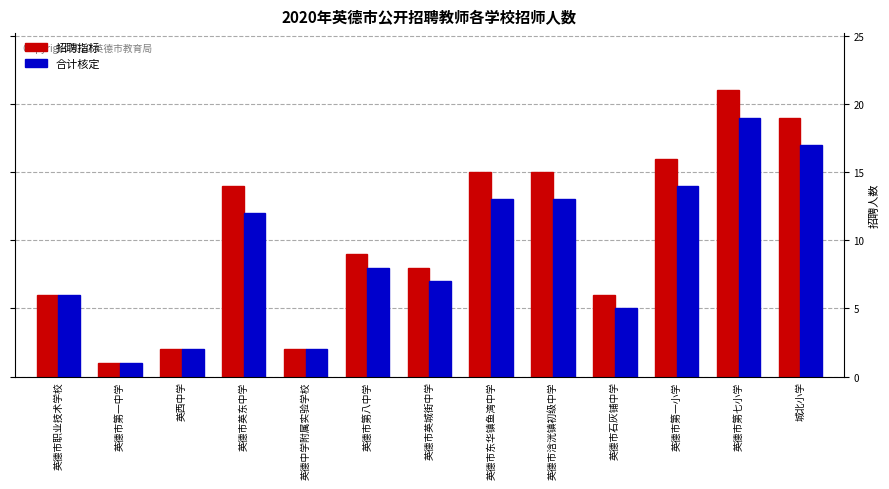

Which label corresponds to the largest value in the chart?

英德市第七小学